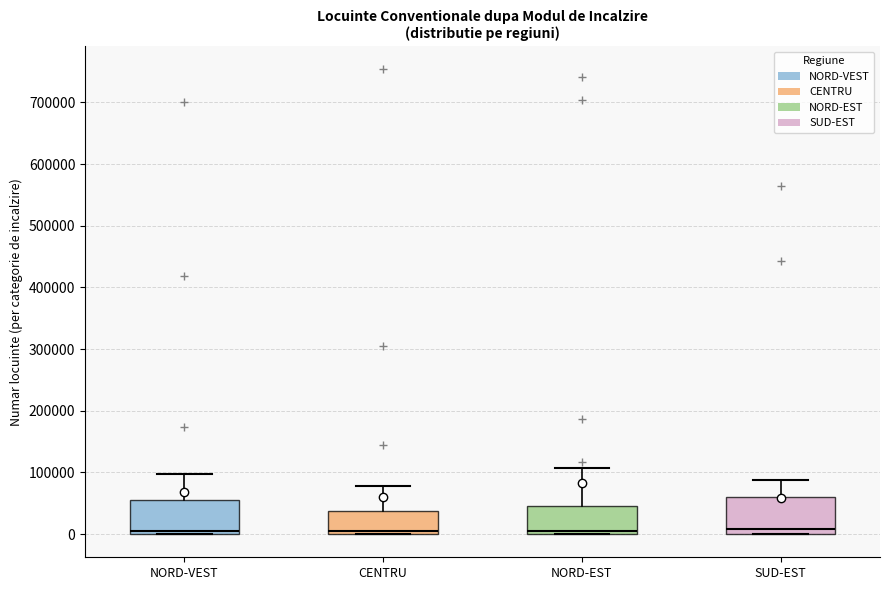

Reading left to right, read every box against the y-axis: the position of its median line, the range the box covers, and the ends of its whiskers. The values are not printed on the chart, so give them approximately, as read against the axis.

NORD-VEST: median 0 (just above the box's lower edge), box 0 to 50000, whiskers 0 to 100000
CENTRU: median 0 (just above the box's lower edge), box 0 to 40000, whiskers 0 to 80000
NORD-EST: median 10000, box 0 to 50000, whiskers 0 to 110000
SUD-EST: median 10000, box 0 to 60000, whiskers 0 to 90000